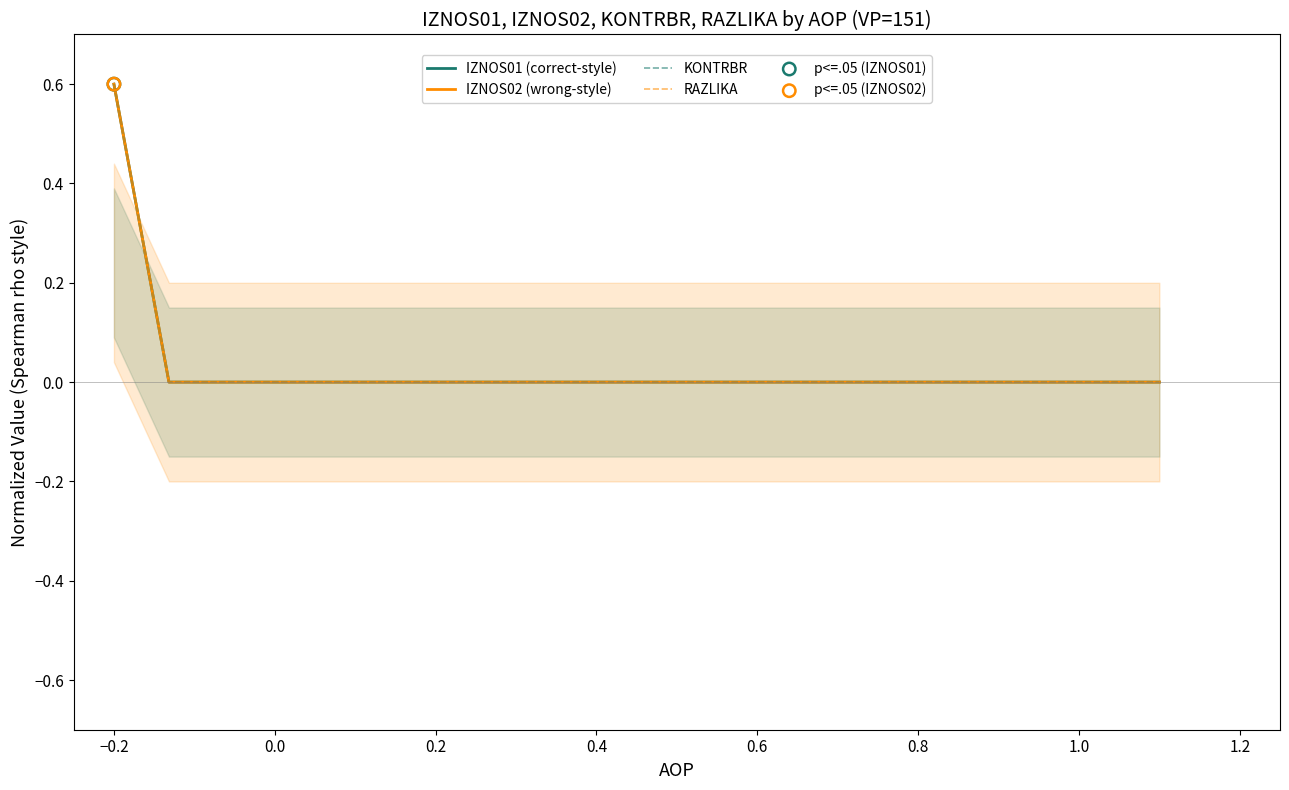

Which series reaches the maximum Y coordinate?

IZNOS01 (correct-style)